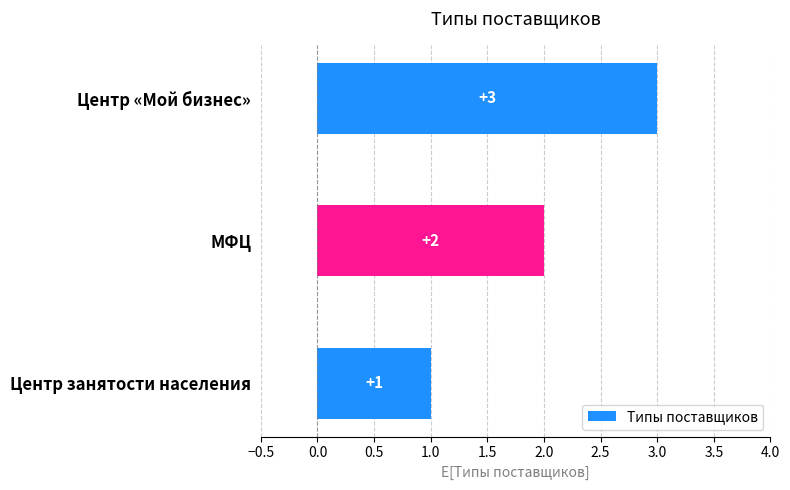

What is the difference between the maximum and minimum values?

2